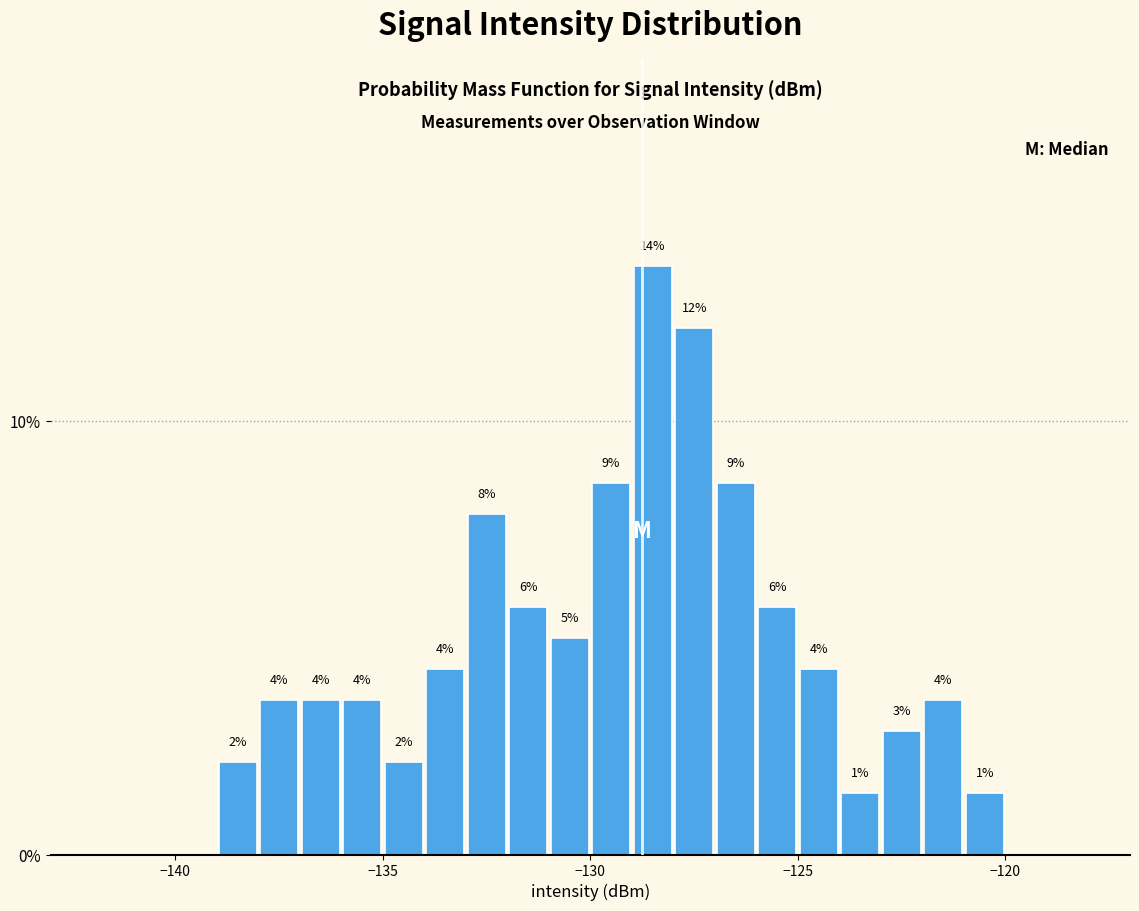

Around what value on the x-axis is the tallest bar? Give the approximate position of its centre, as read against the axis.

-128.5